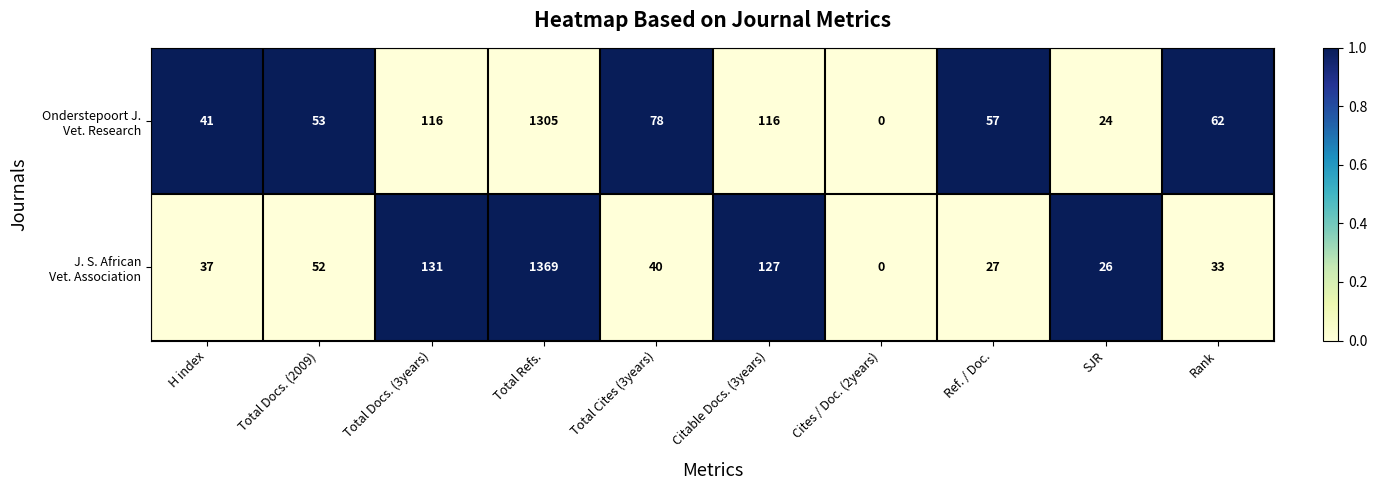

What is the difference between the highest and lowest values at Ref. / Doc.?

30